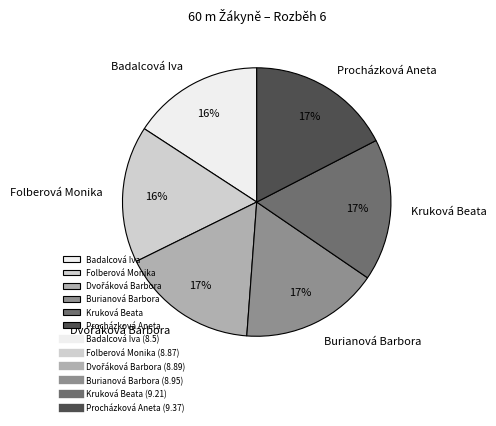

Is the sum of Burianová Barbora and Kruková Beata greater than half?

No